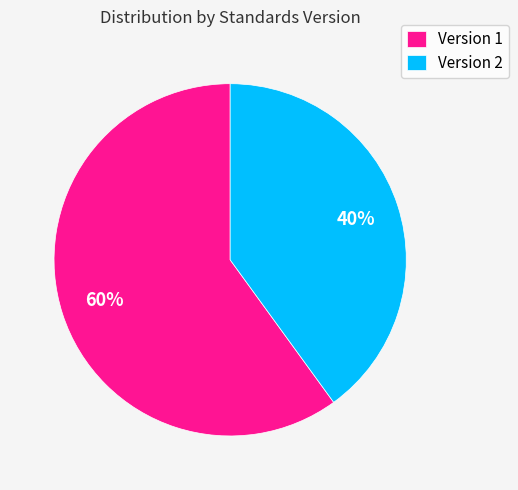

Is it true that Version 1 is 43% of the pie?

False